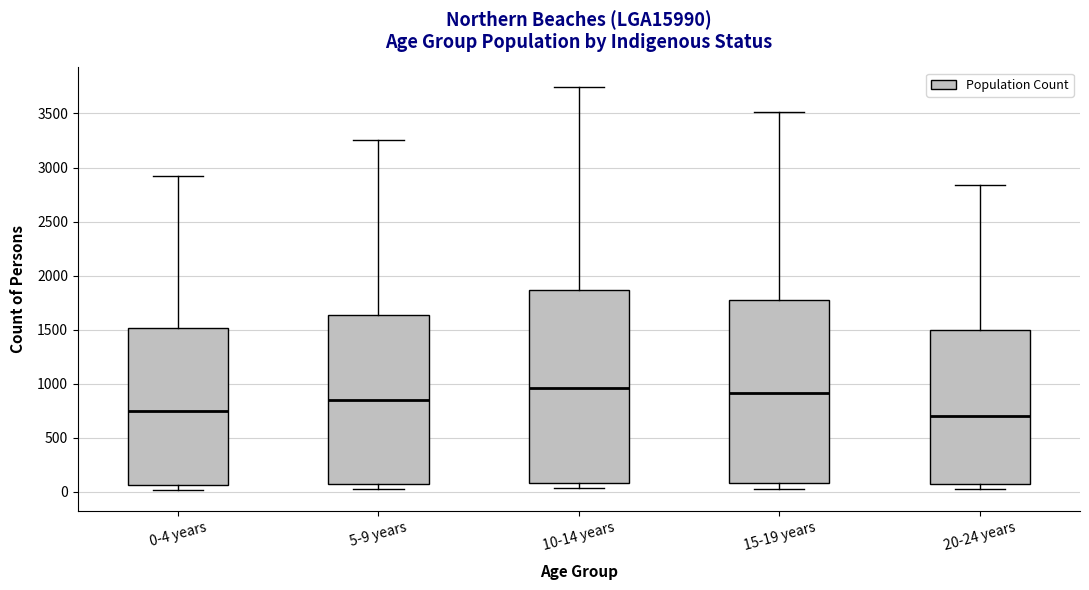

Which box is the tallest, from its lower edge to its upper edge?

10-14 years